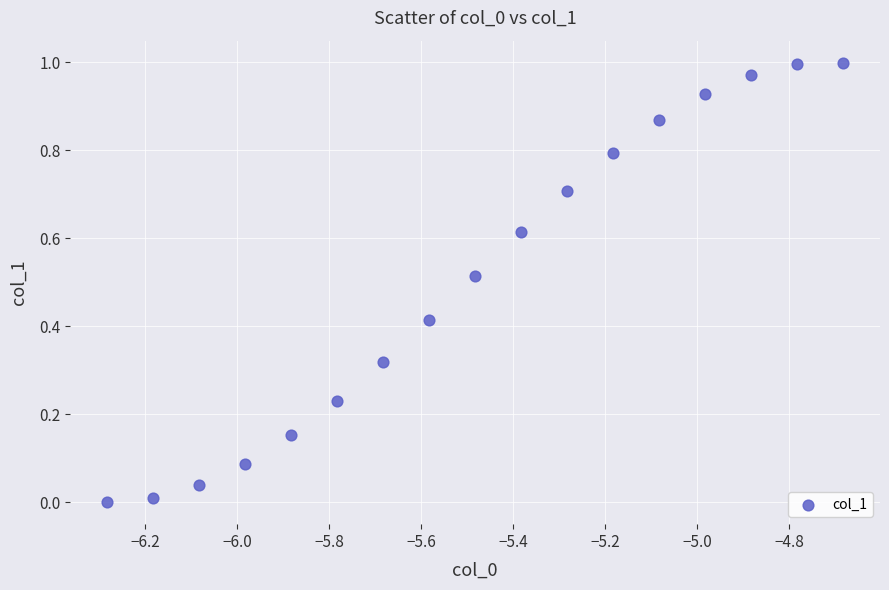

What is the range of X values (max minus min)?

1.6